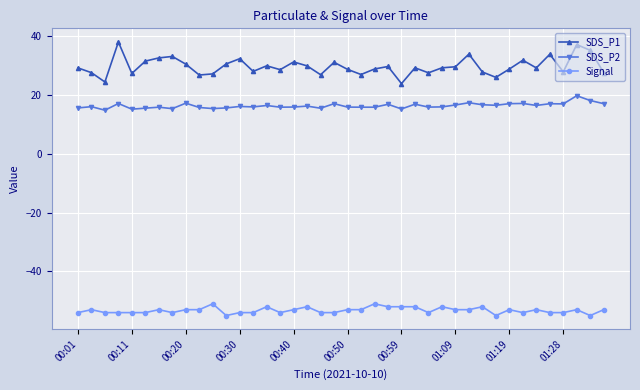

Does the chart have visible grid lines?

Yes